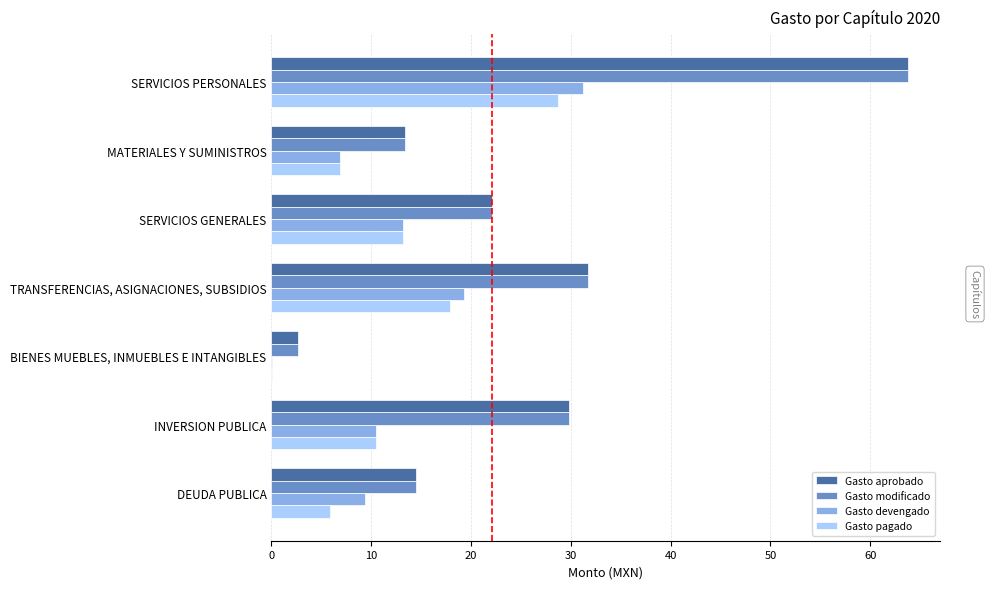

Is the value of Gasto devengado at BIENES MUEBLES, INMUEBLES E INTANGIBLES greater than the value of Gasto modificado at TRANSFERENCIAS, ASIGNACIONES, SUBSIDIOS?

No